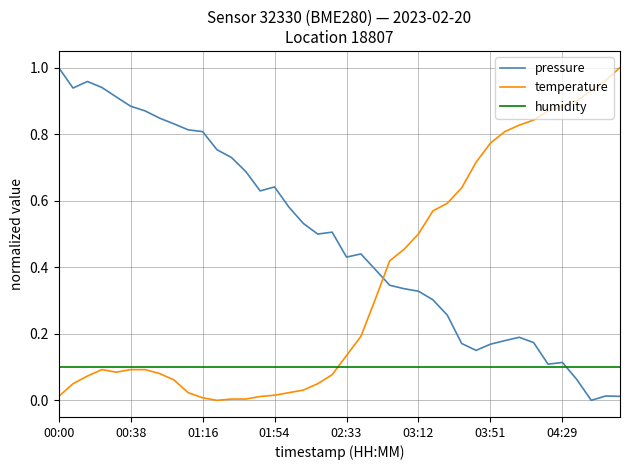

What are all the series names shown in the legend?

pressure, temperature, humidity